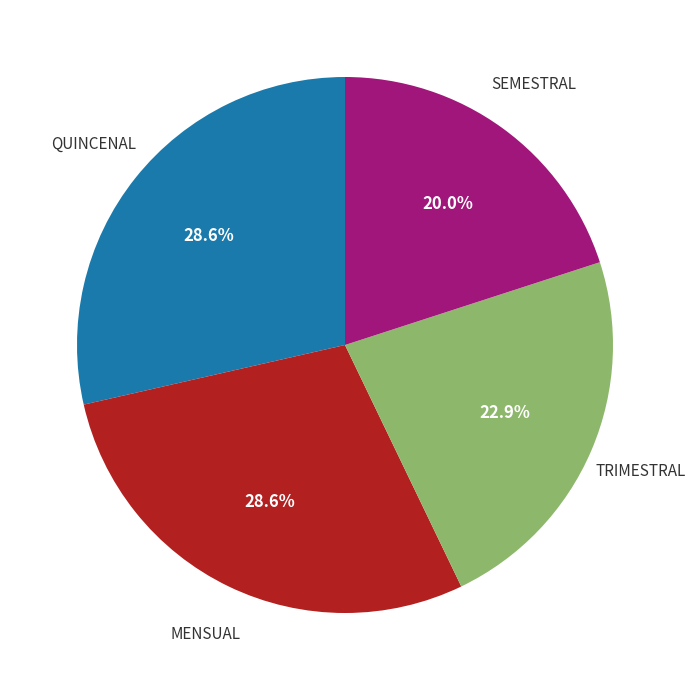

Is there any slice that represents more than half of the pie?

No